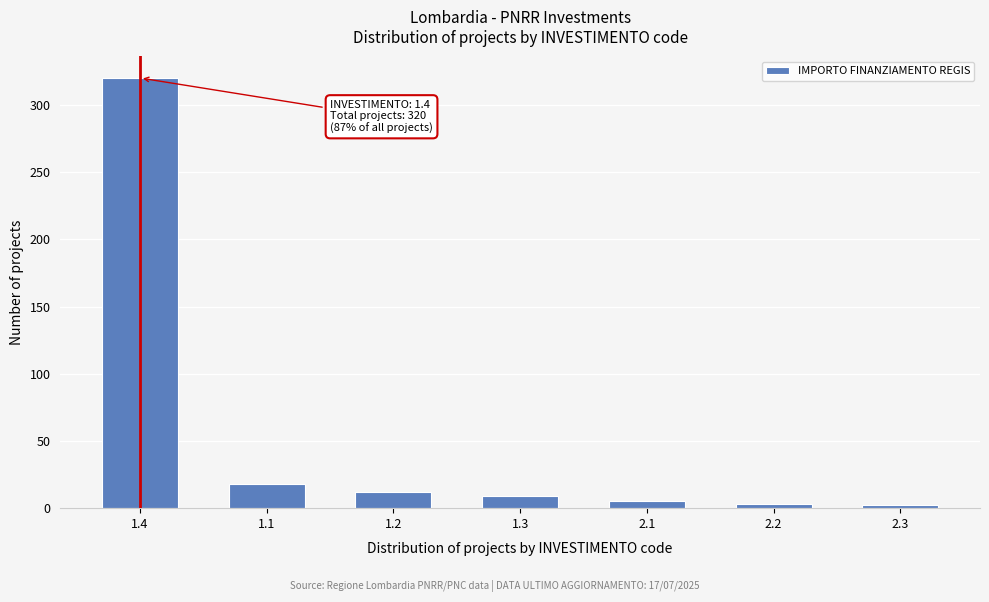

What is the average value?

53